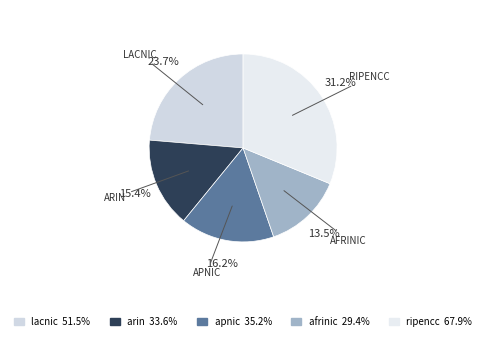

Rank the categories by value from lowest to highest.

afrinic, arin, apnic, lacnic, ripencc